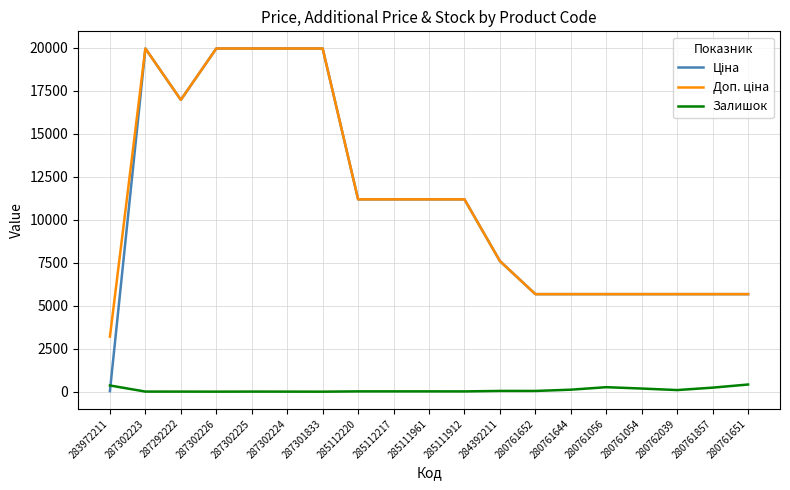

What is the greatest value displayed?

19964.2